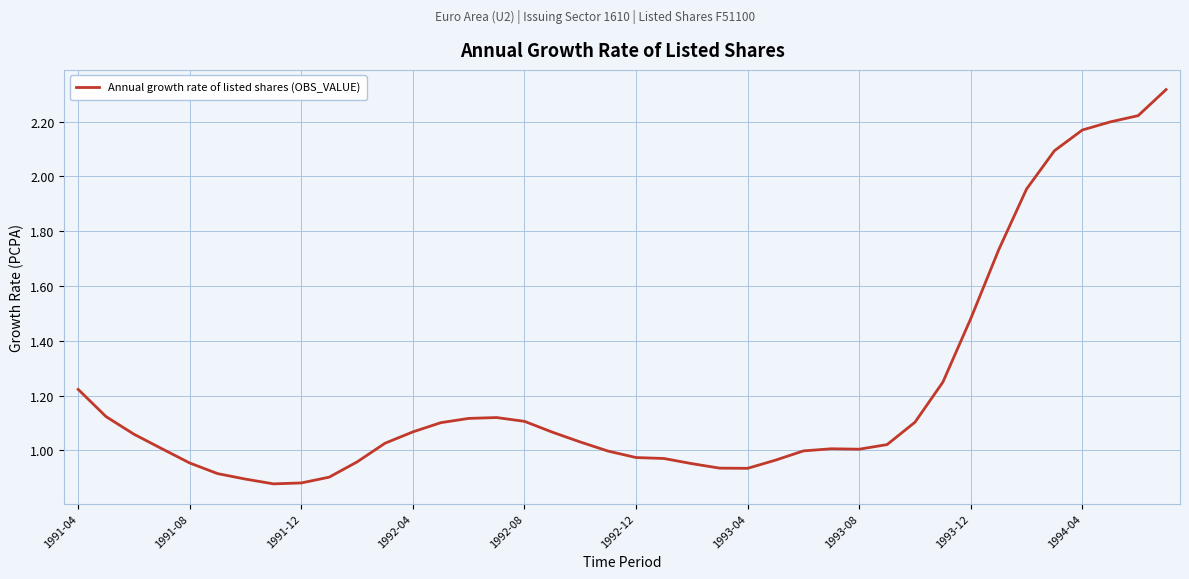

What is the difference between the maximum and minimum values?

1.4